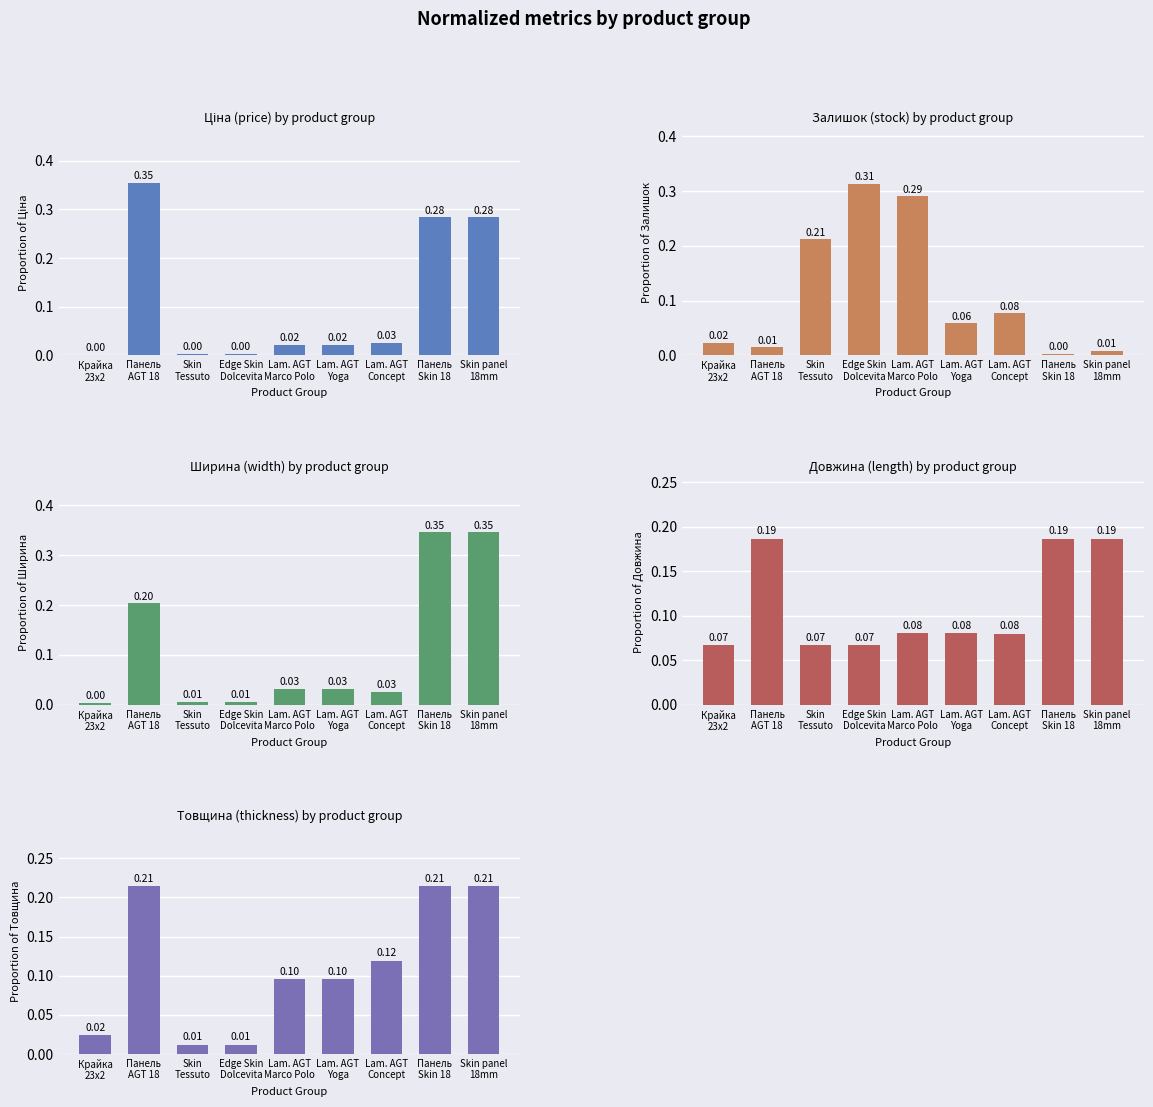

What is the sum of the Залишок values at Edge Skin
Dolcevita and Skin
Tessuto?

0.5